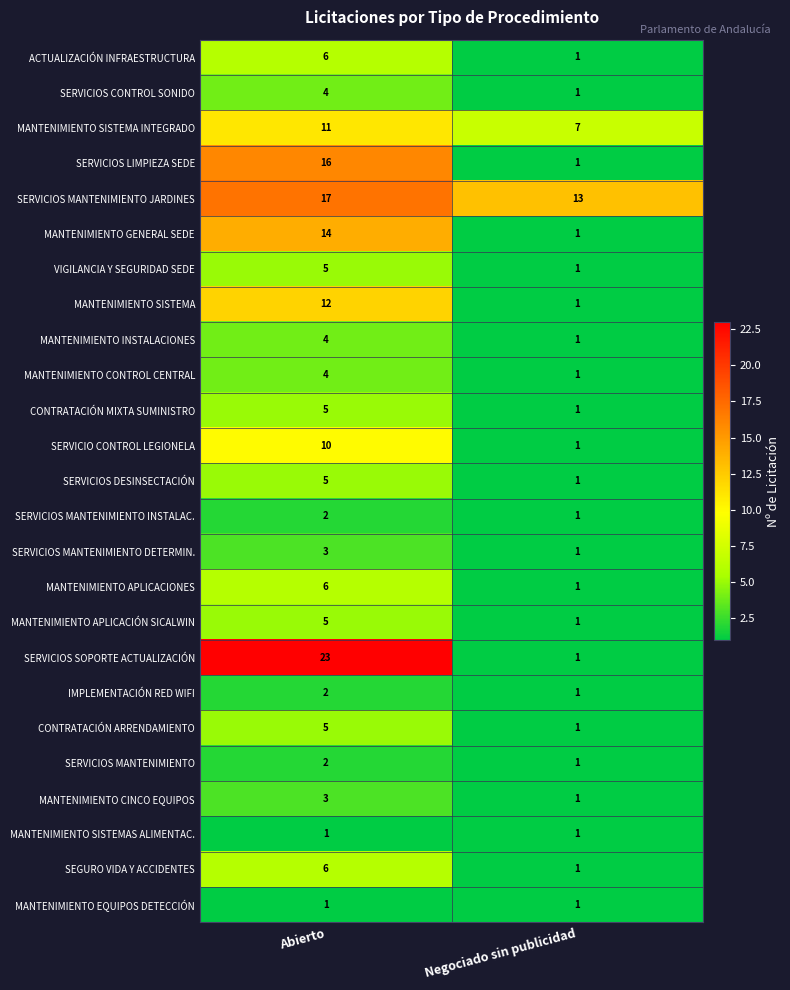

Which series has the largest range (max minus min)?

SERVICIOS SOPORTE ACTUALIZACIÓN